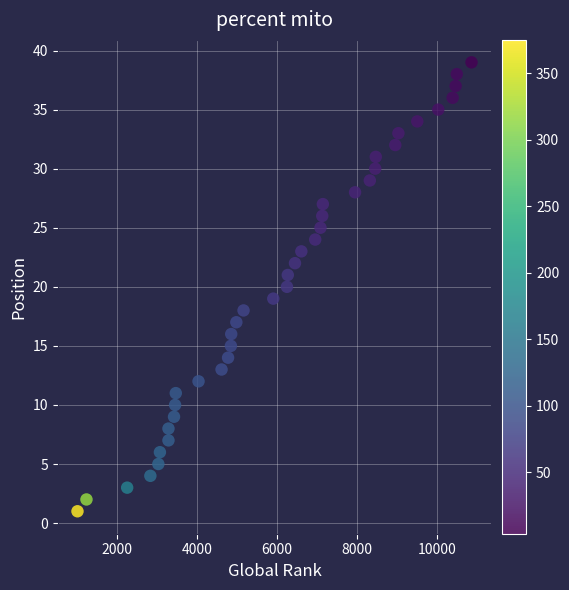

What is the range of X values (max minus min)?

9857